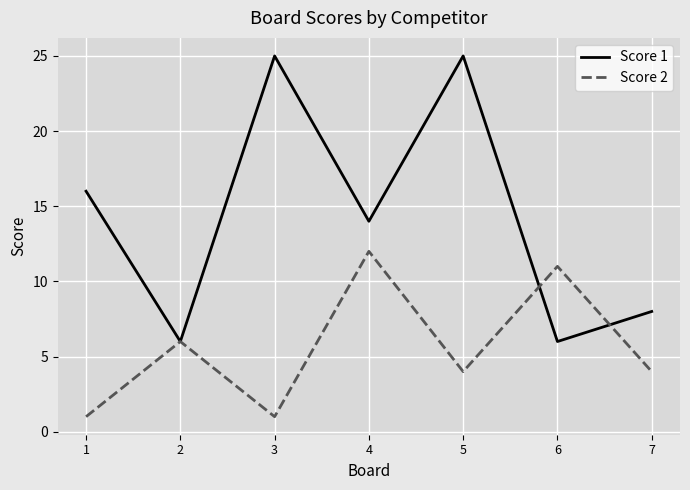

At which category is the sum across all series the highest?

5